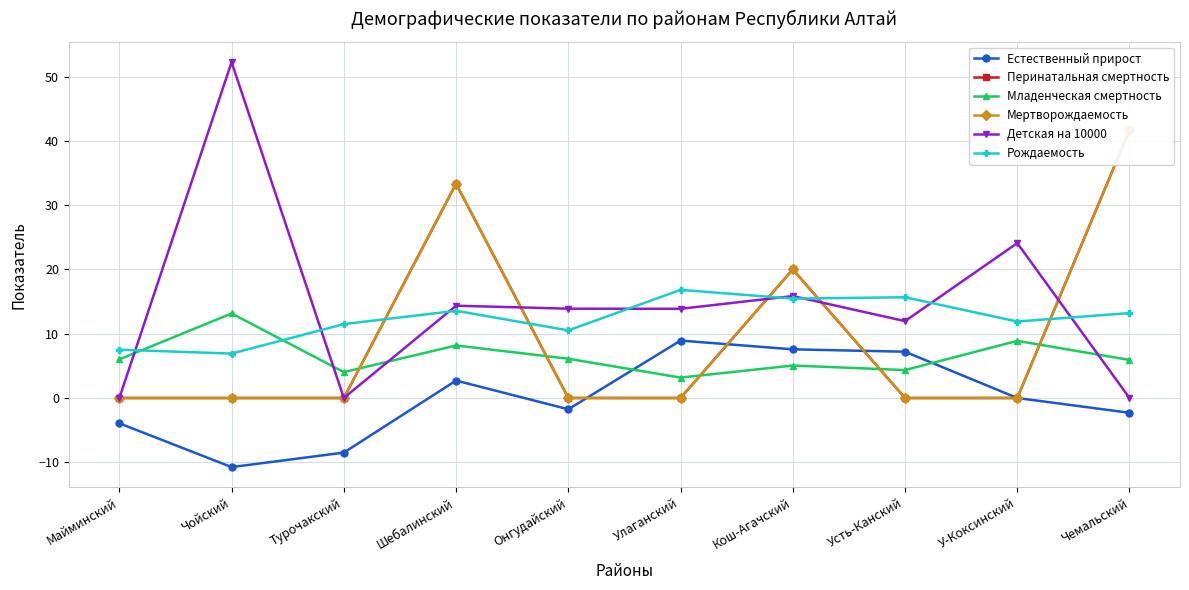

At how many categories does at least one series exceed 36?

2